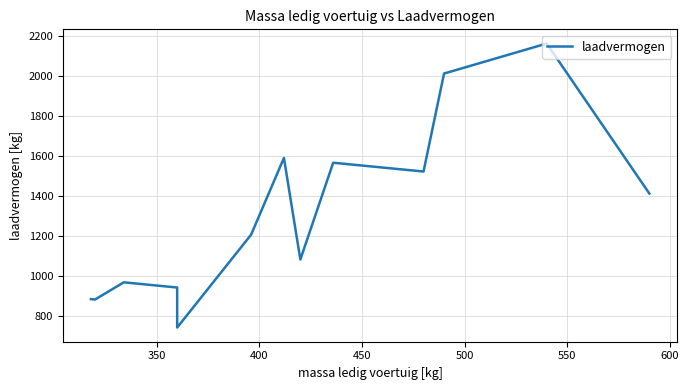

What is the value of the 24th point from the left?

1534